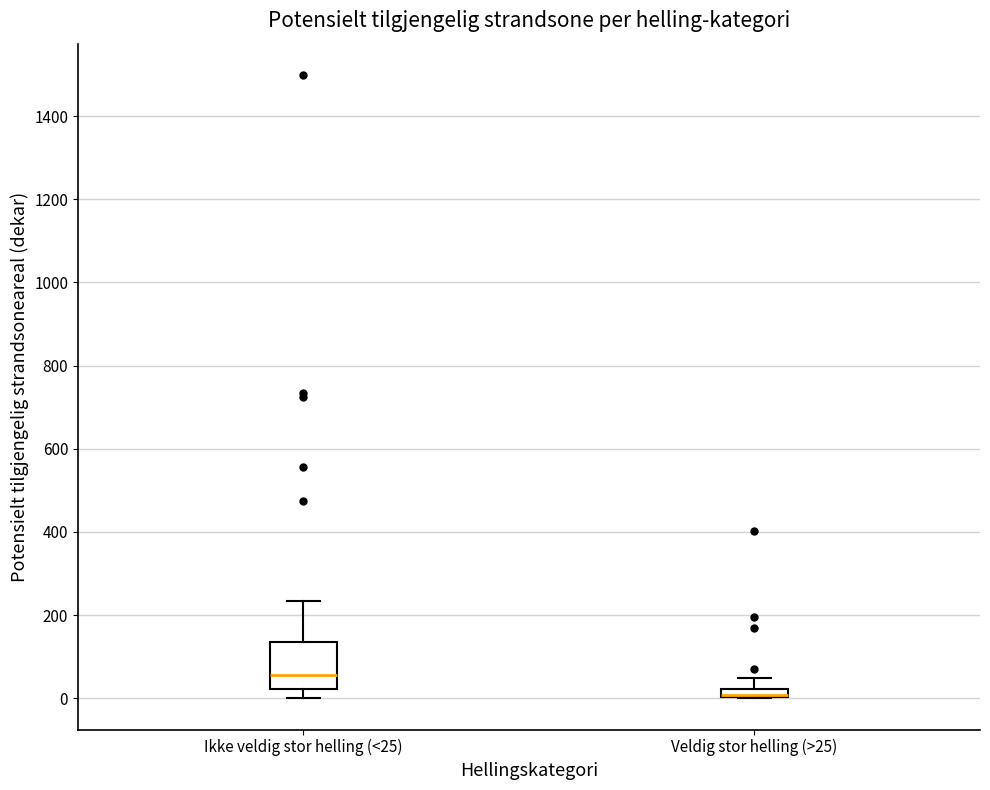

Which box is the tallest, from its lower edge to its upper edge?

Ikke veldig stor helling (<25)